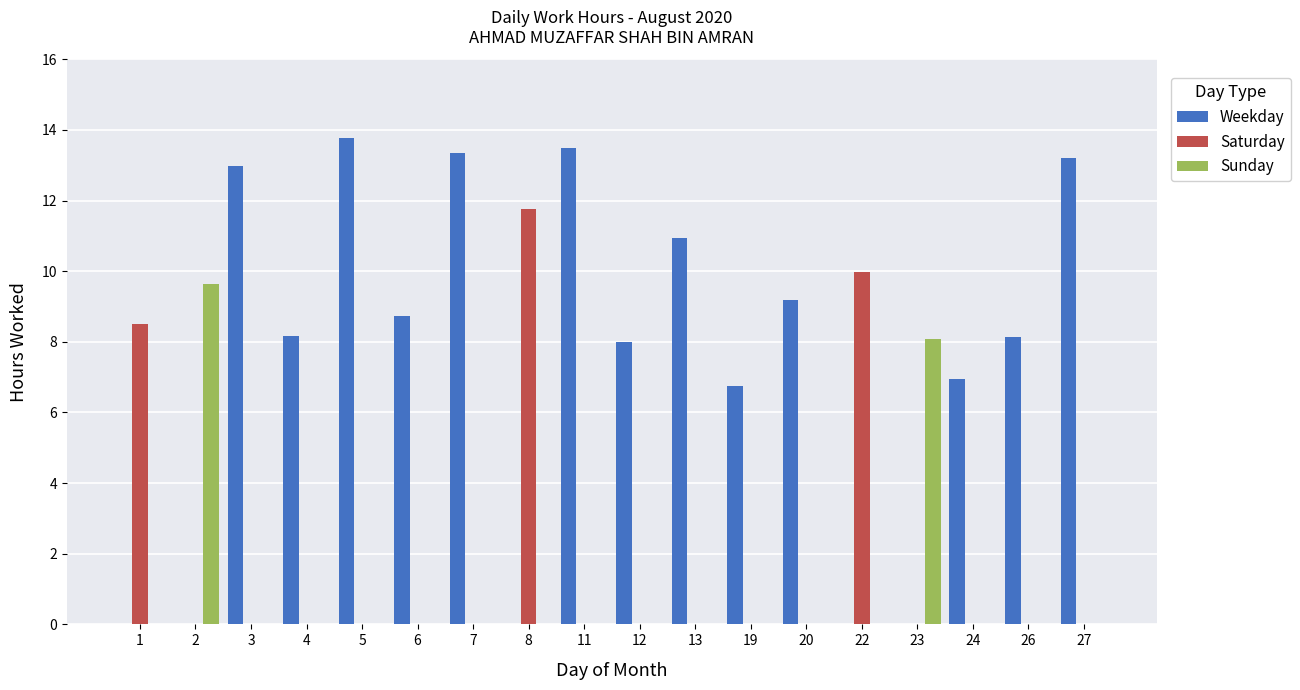

What is the sum of all Weekday values?

133.7